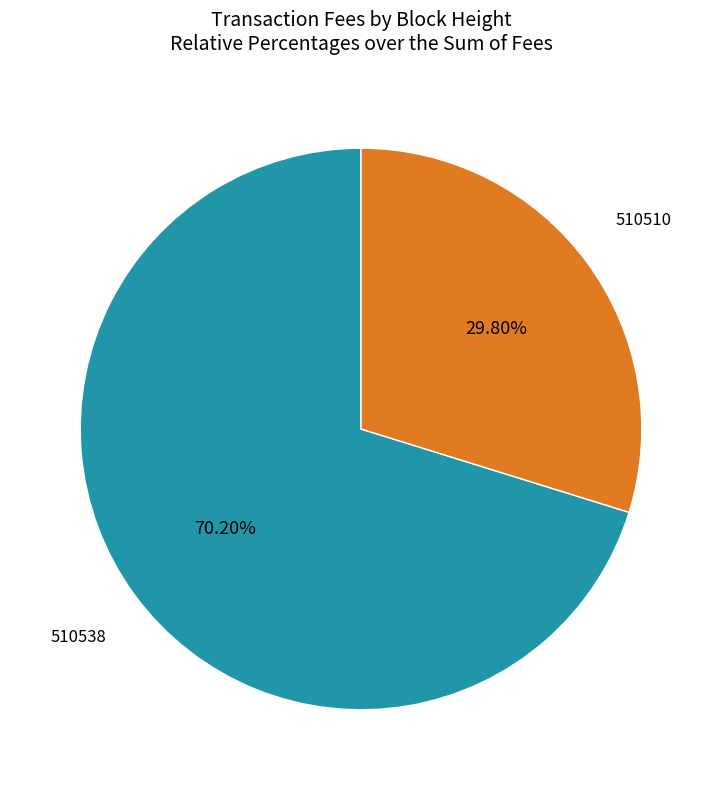

Does 510538 account for over 50% of the chart?

Yes